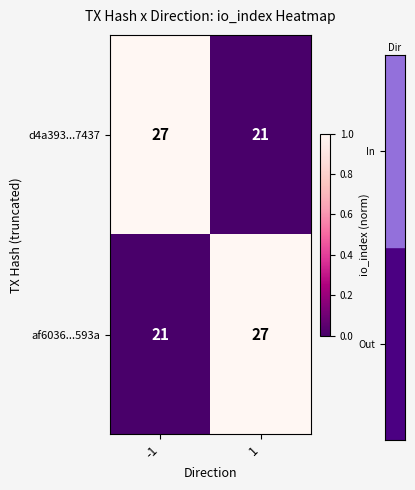

Is it true that af6036...593a equals 21 at -1?

True